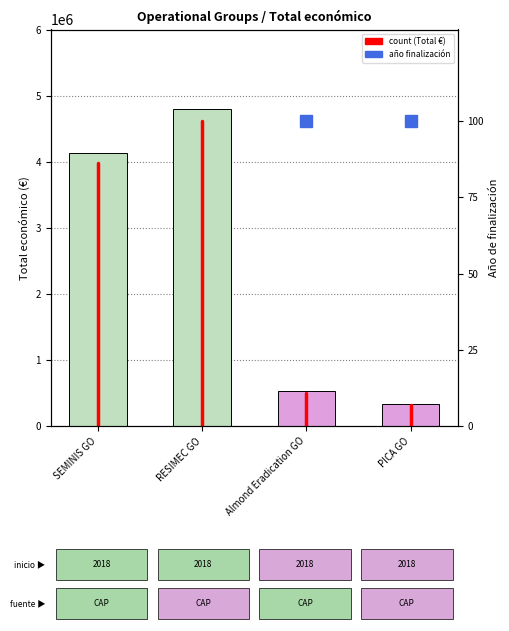

Which category has the lowest value across all series?

PICA GO